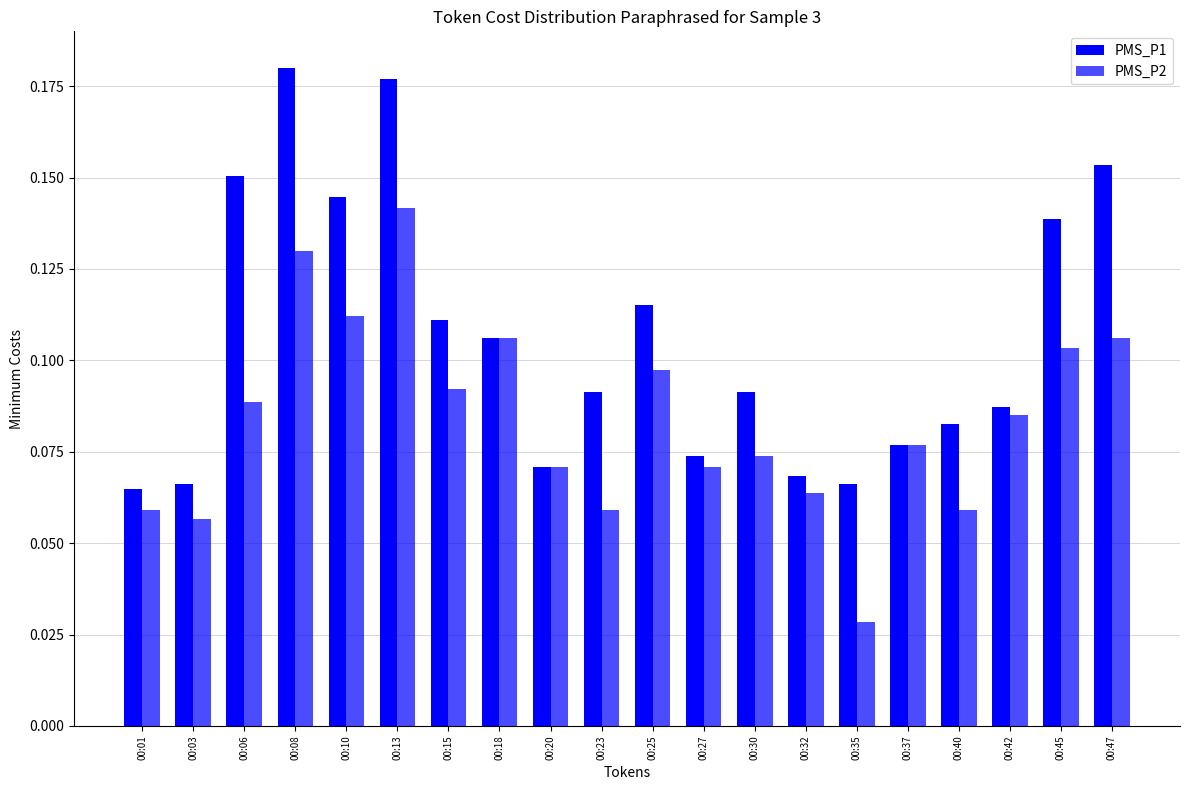

At which category does the chart reach its peak across all series?

00:08